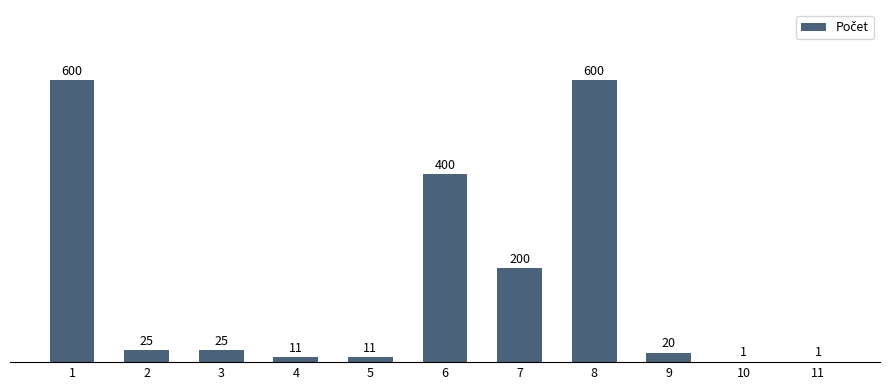

What is the sum of the values at 6 and 4?

411